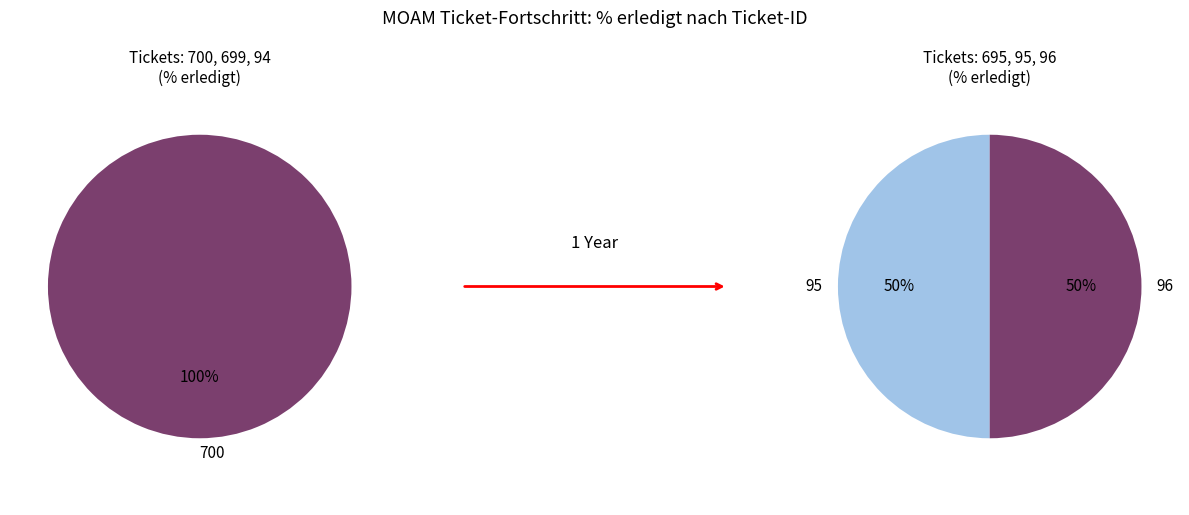

Rank the categories by value from lowest to highest.

699, 94, 695, 700, 95, 96